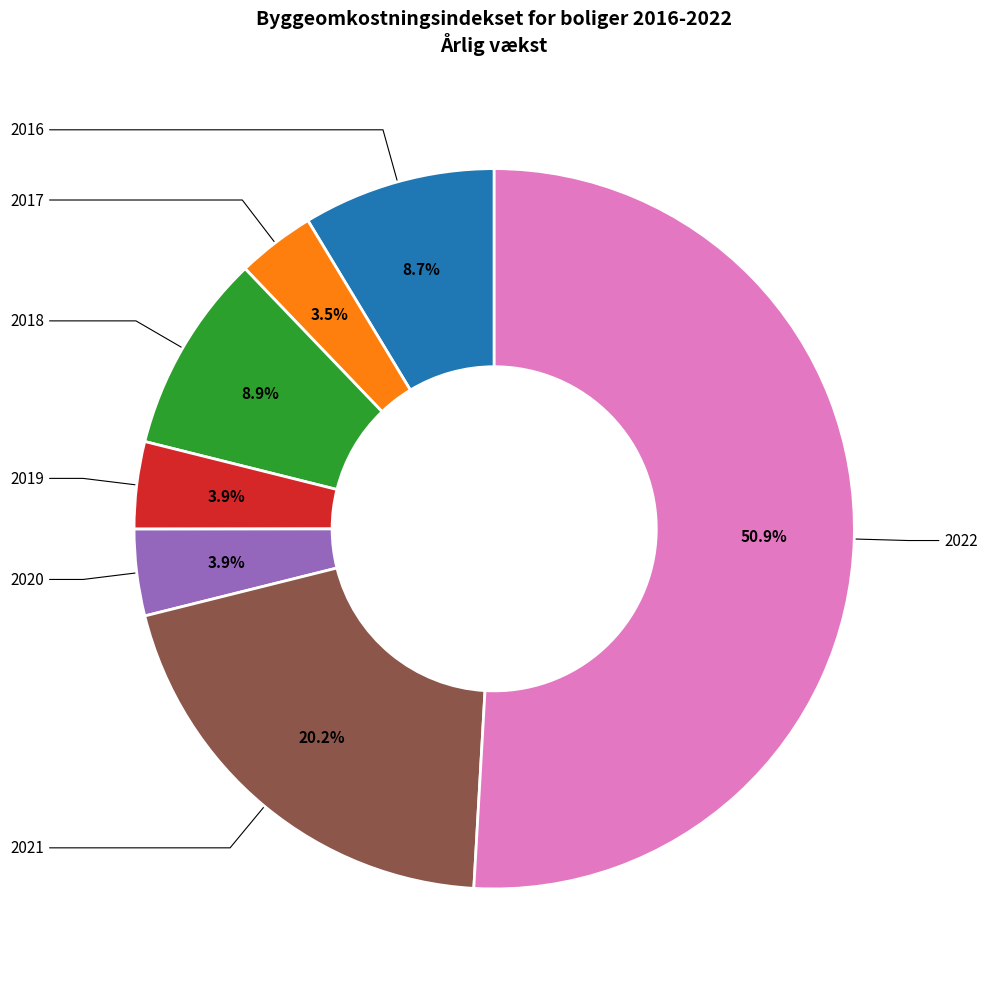

Is there any slice that represents more than half of the pie?

Yes